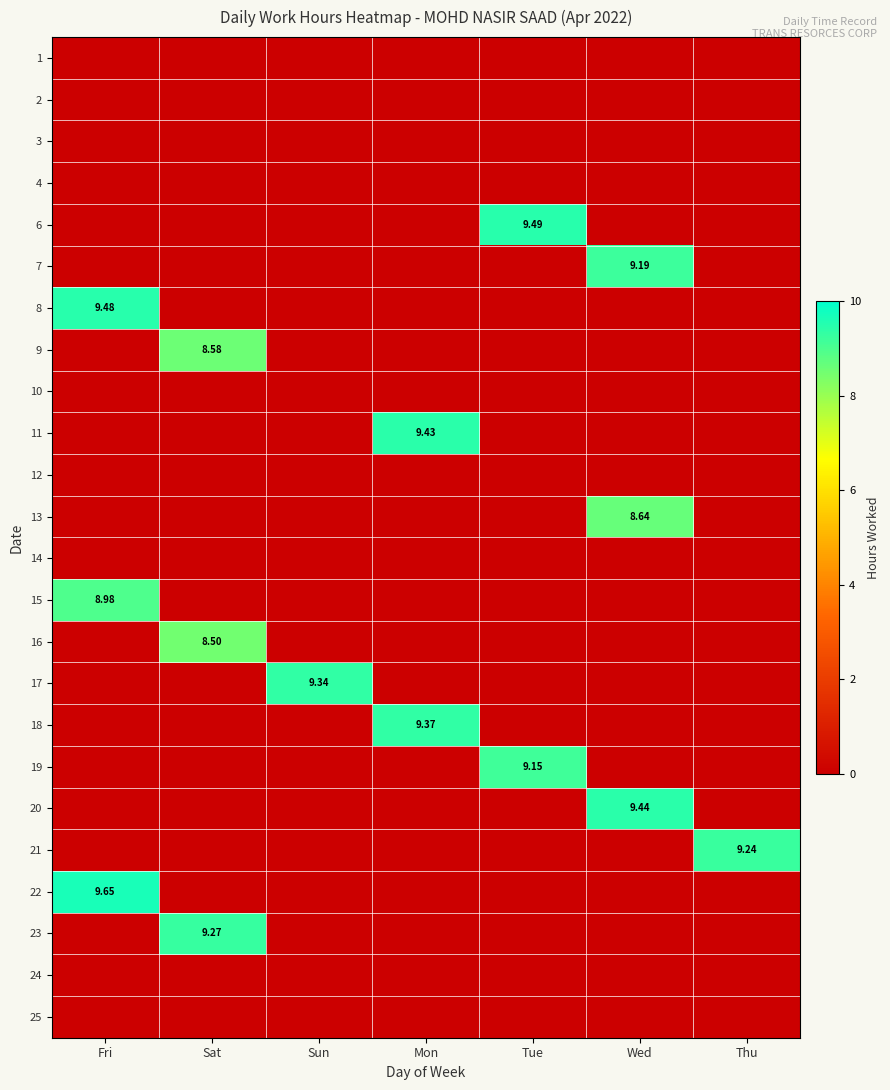

What is the difference between the maximum and minimum values in the 19 series?

9.2